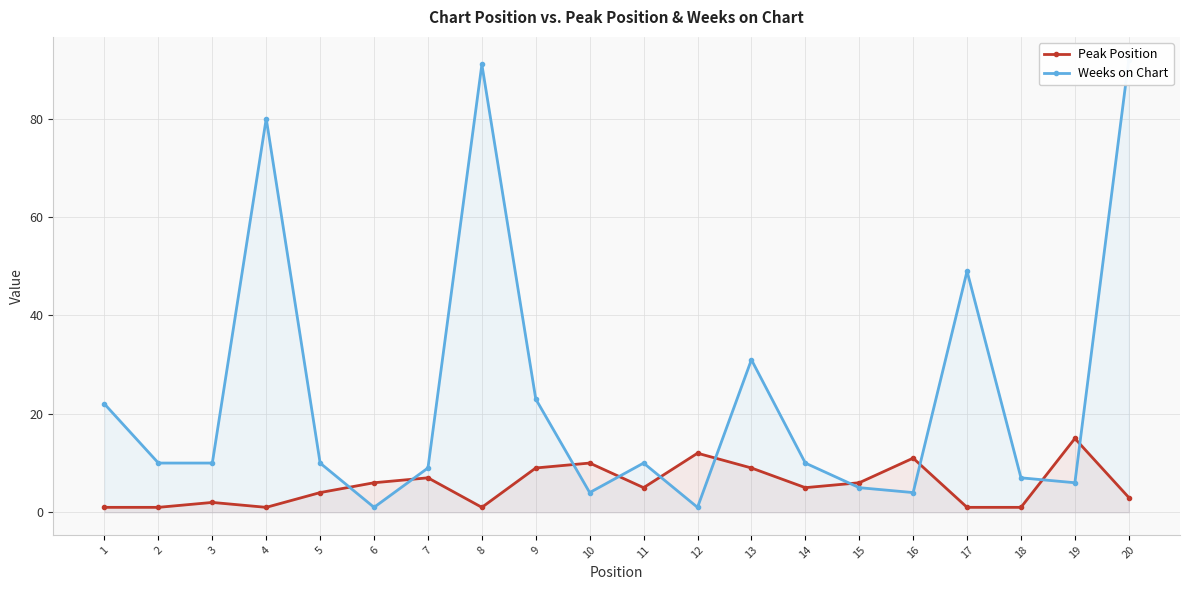

What is the spread (max minus min) of values at 2?

9